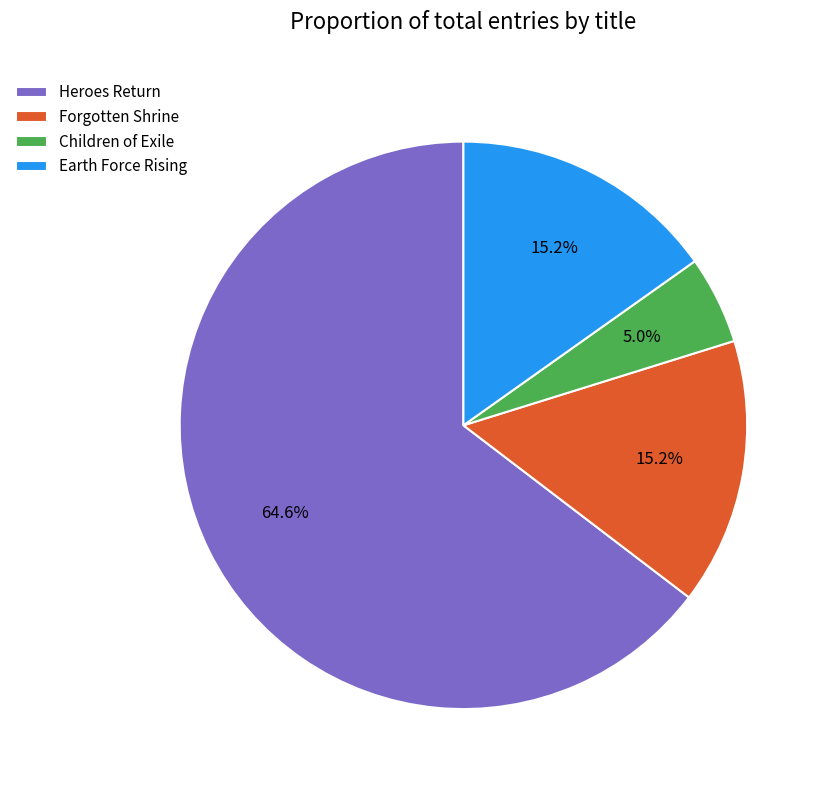

How many slices are in this pie chart?

4